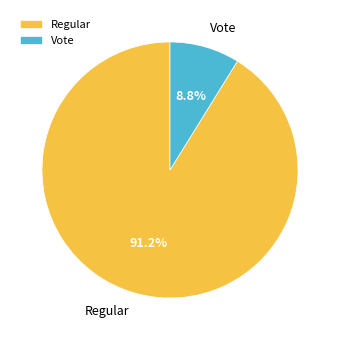

To the nearest percent, what is the difference between the Regular and Vote slice percentages?

82%